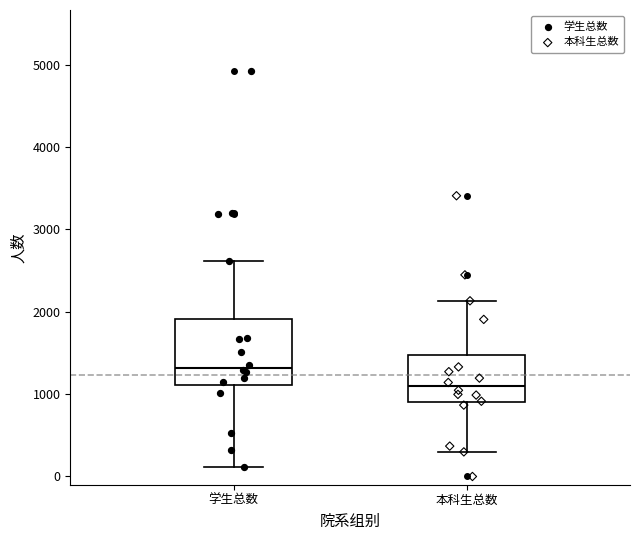

Which box has the lowest median line?

本科生总数